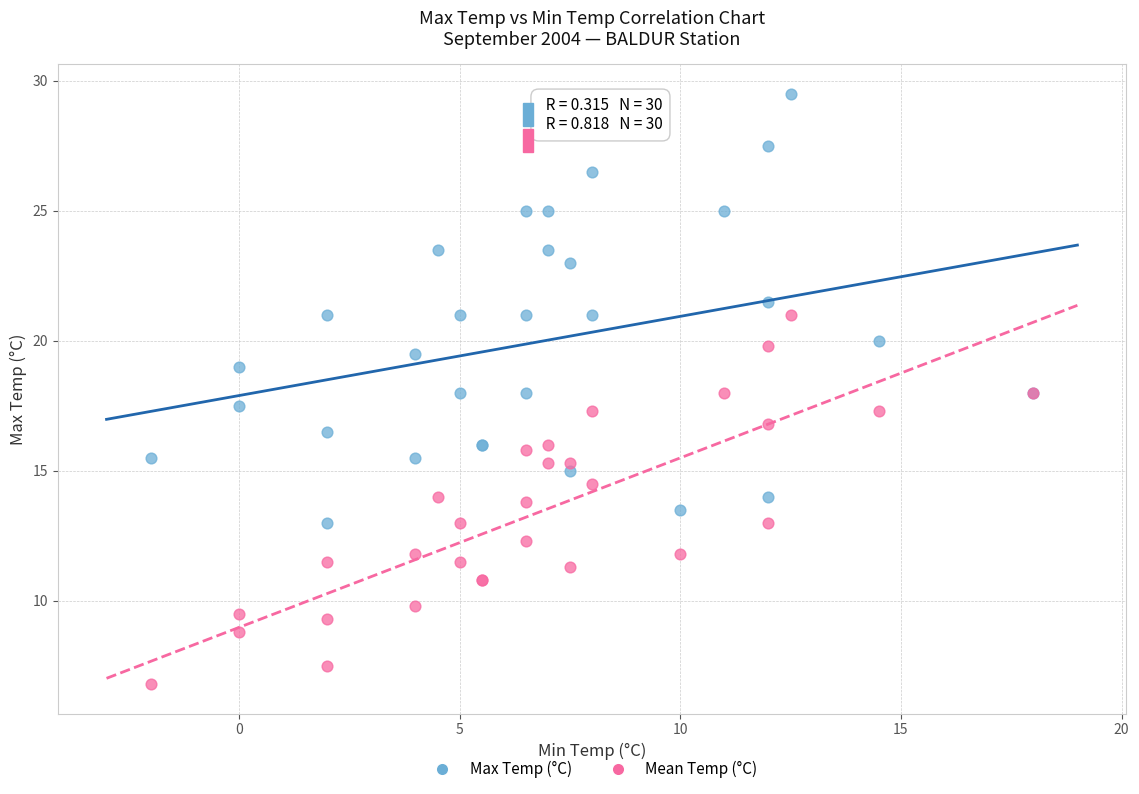

What is the X range (max minus min) for the scatter plot?

20.0